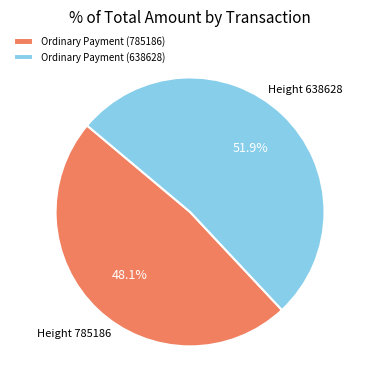

Is it true that Ordinary Payment (638628) is 65% of the pie?

False